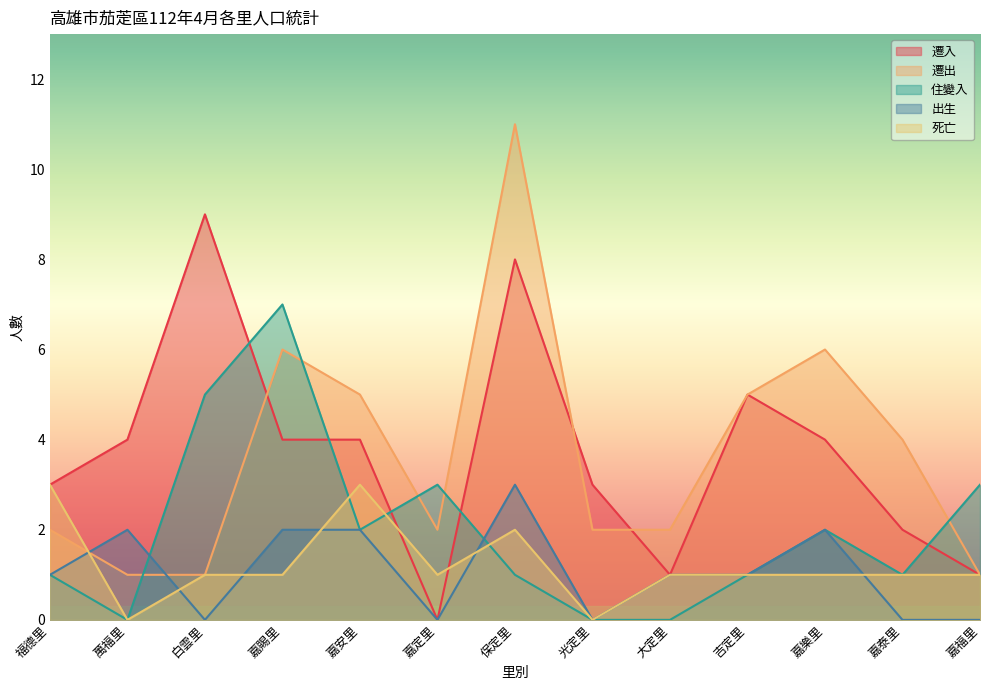

Count the 死亡 values in the range 1 to 2.

9